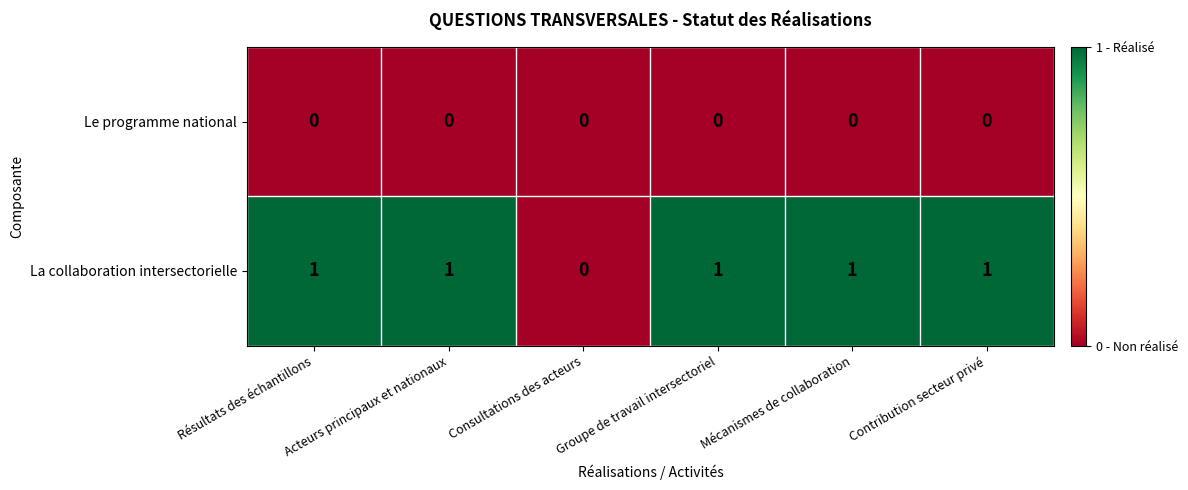

How many distinct data groups are displayed?

2